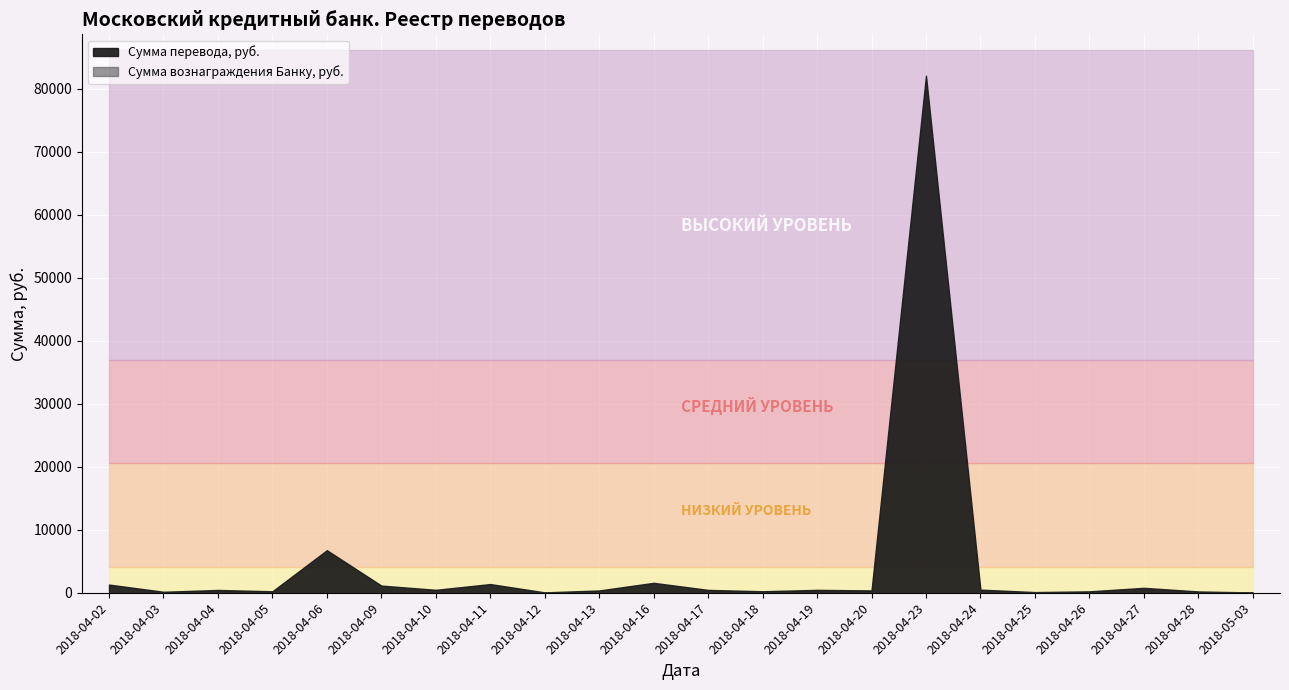

True or false: Сумма перевода, руб. and Сумма вознаграждения Банку, руб. intersect in this chart.

False